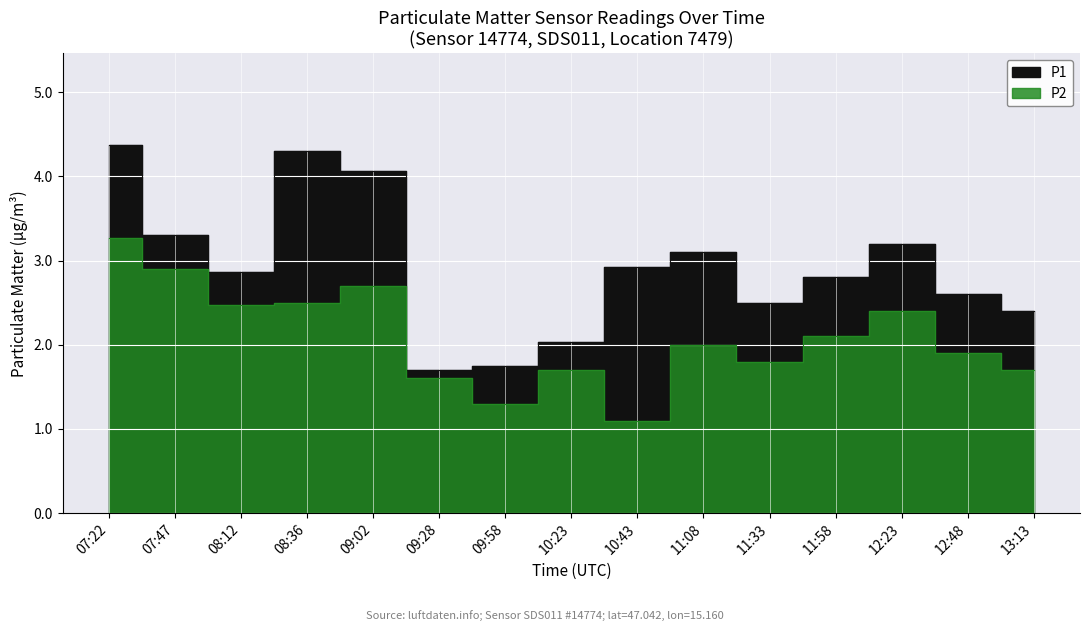

True or false: P1 and P2 intersect in this chart.

False